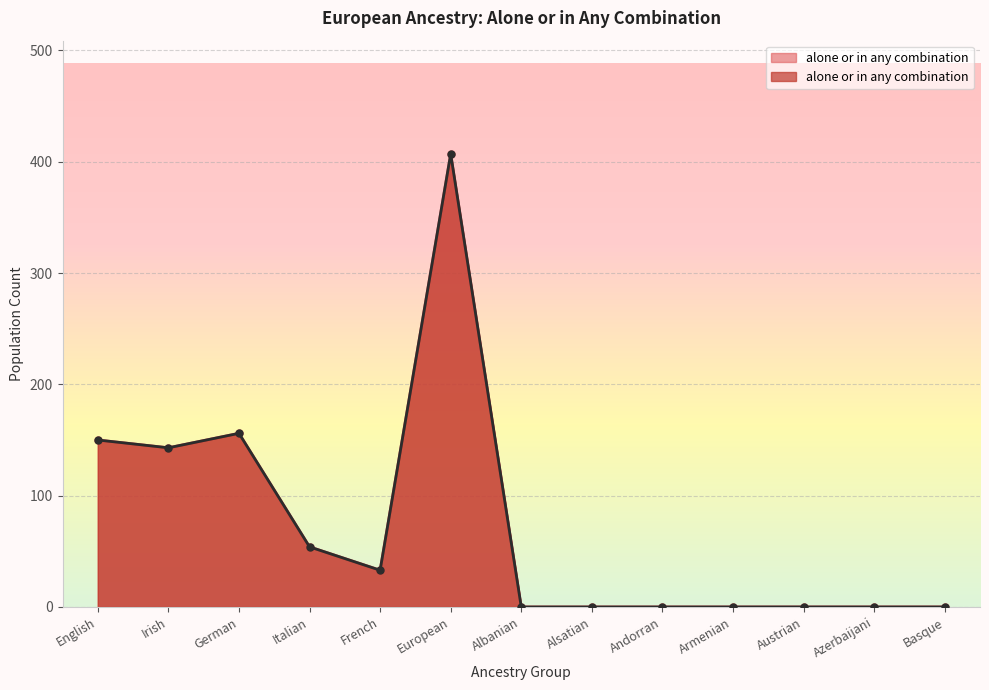

Rank the categories by value from lowest to highest.

Albanian, Alsatian, Andorran, Armenian, Austrian, Azerbaijani, Basque, French, Italian, Irish, English, German, European